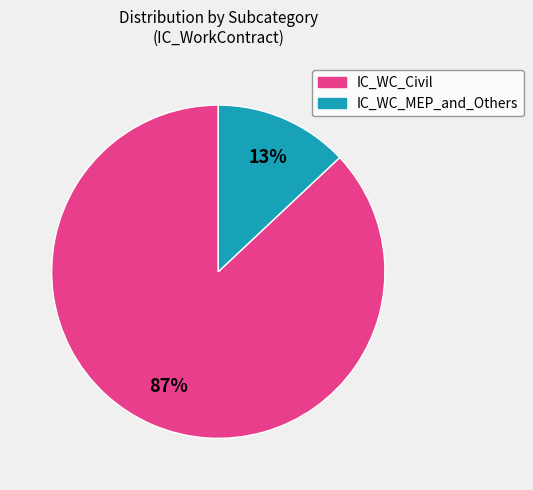

Is there a majority slice in this chart?

Yes